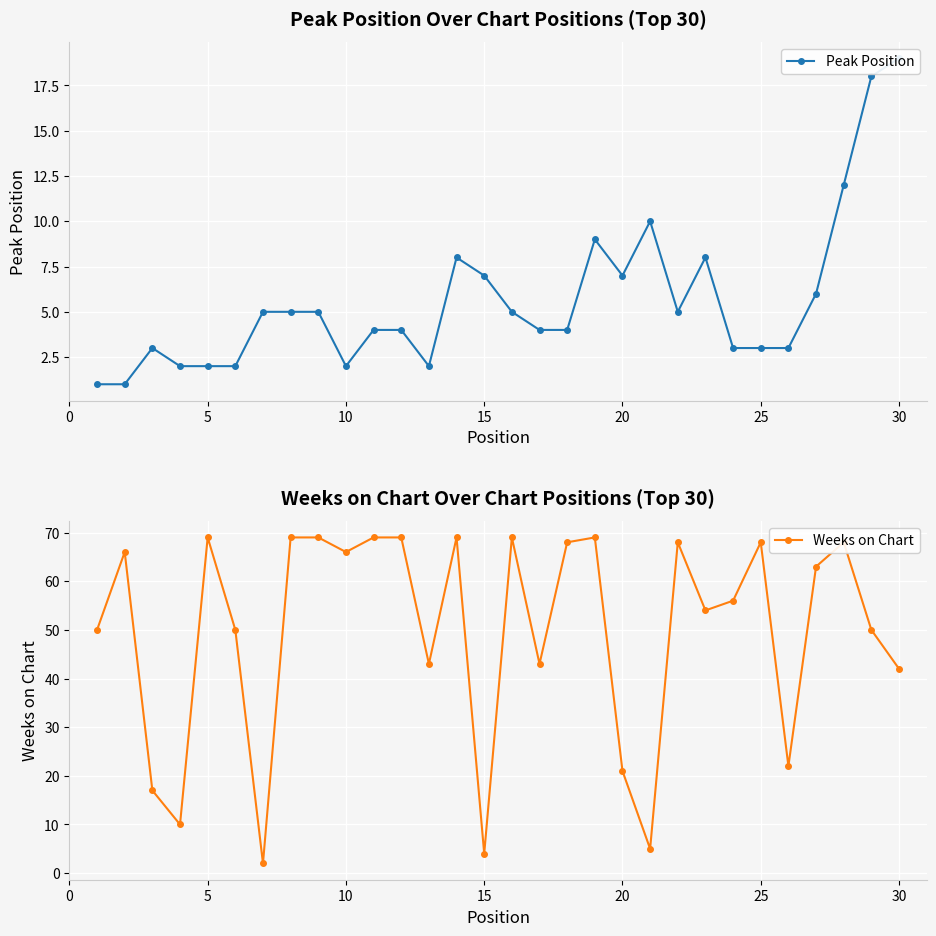

Which series has the widest spread of values?

Weeks on Chart